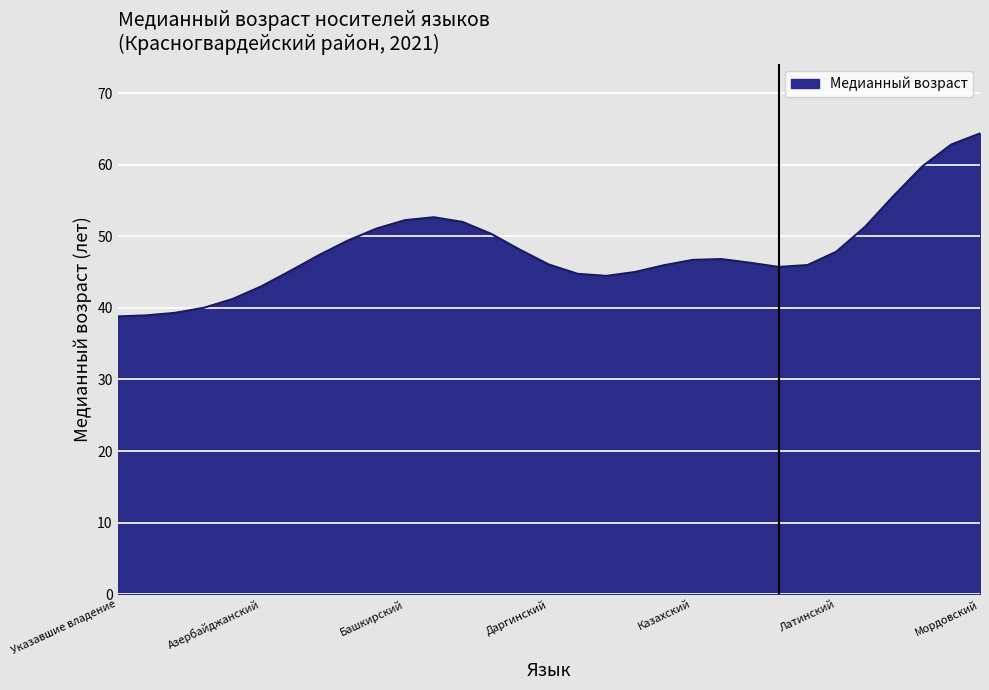

What is the greatest value displayed?

64.4